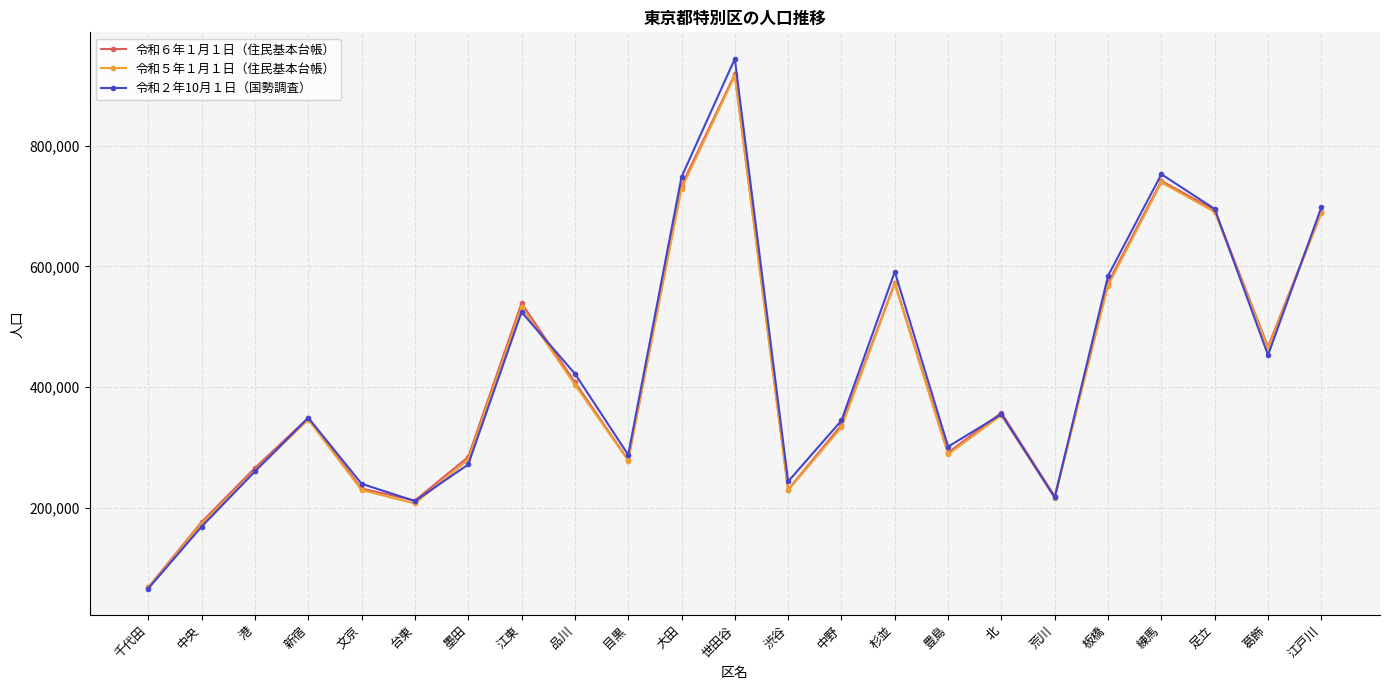

How many lines are shown in the chart?

3